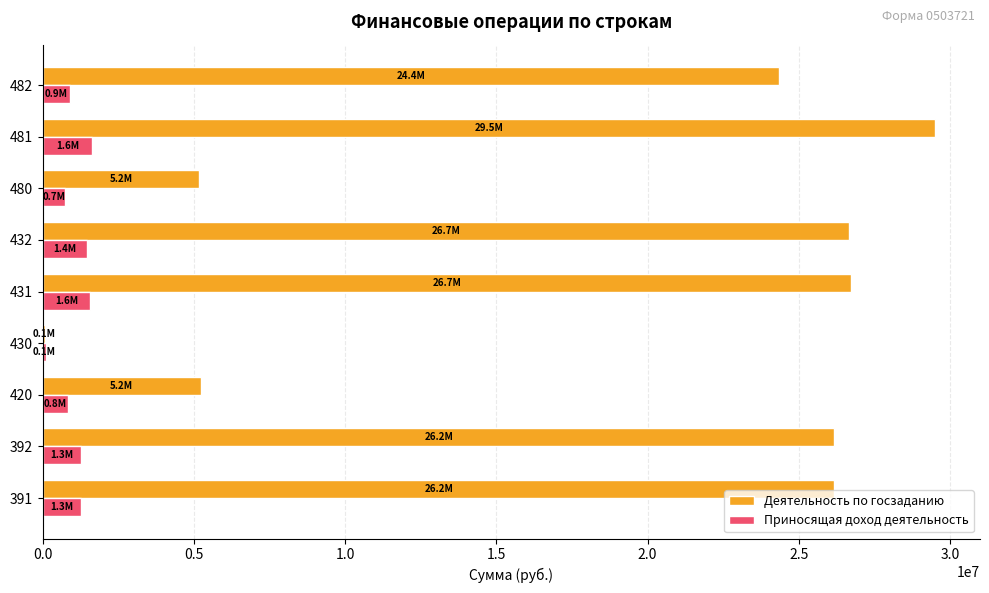

What is the sum of all Деятельность по госзаданию values?

170058175.2